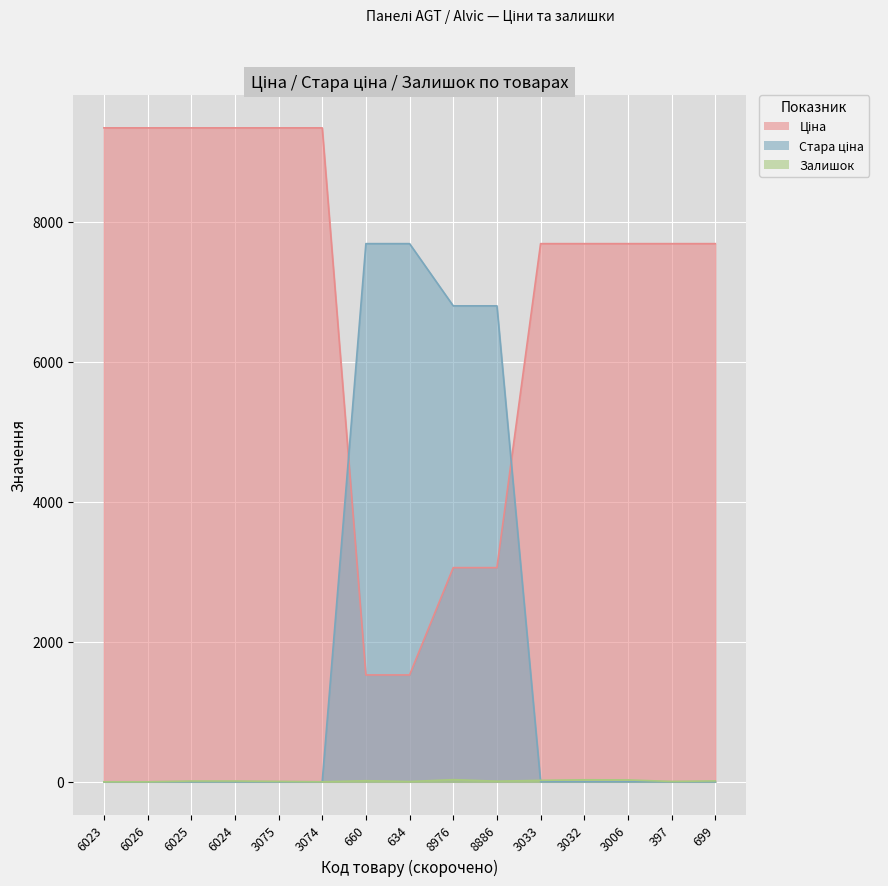

The Ціна series shows 1526.8 at 634. True or false?

True